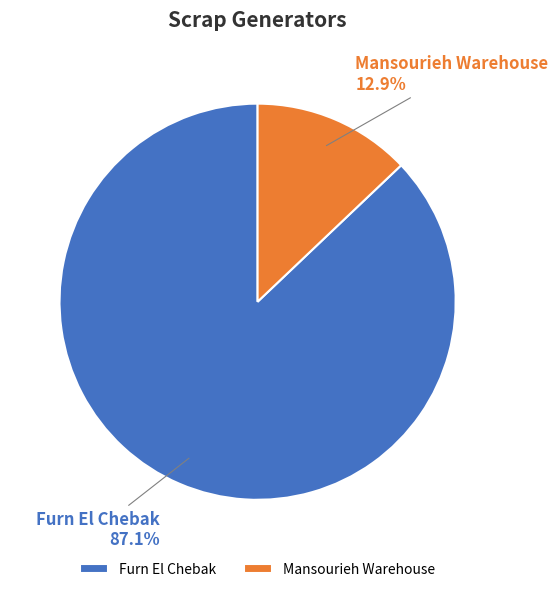

The Furn El Chebak slice represents 87% of the pie. True or false?

True